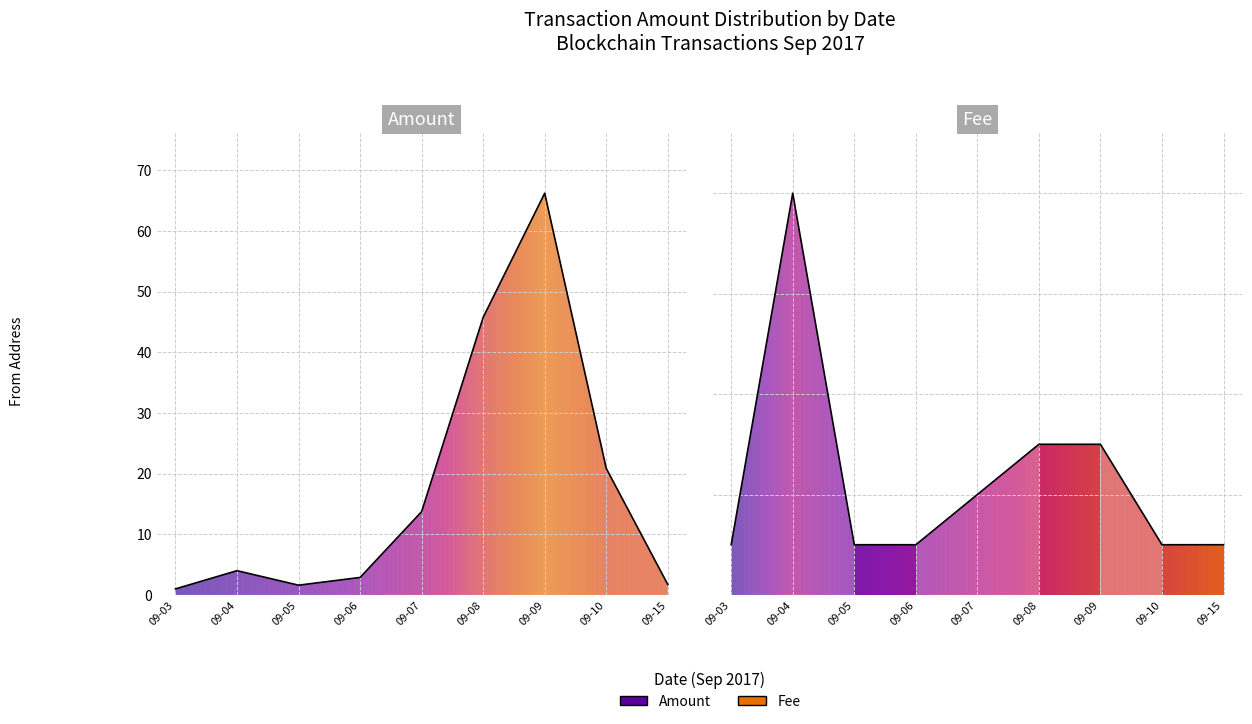

How many interior local peaks does the Amount series have?

2